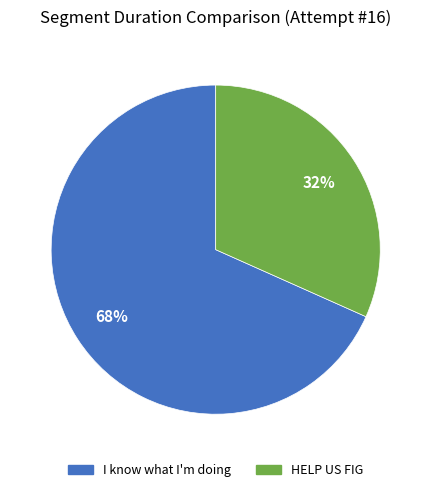

To the nearest percent, what percentage of the pie is HELP US FIG?

32%